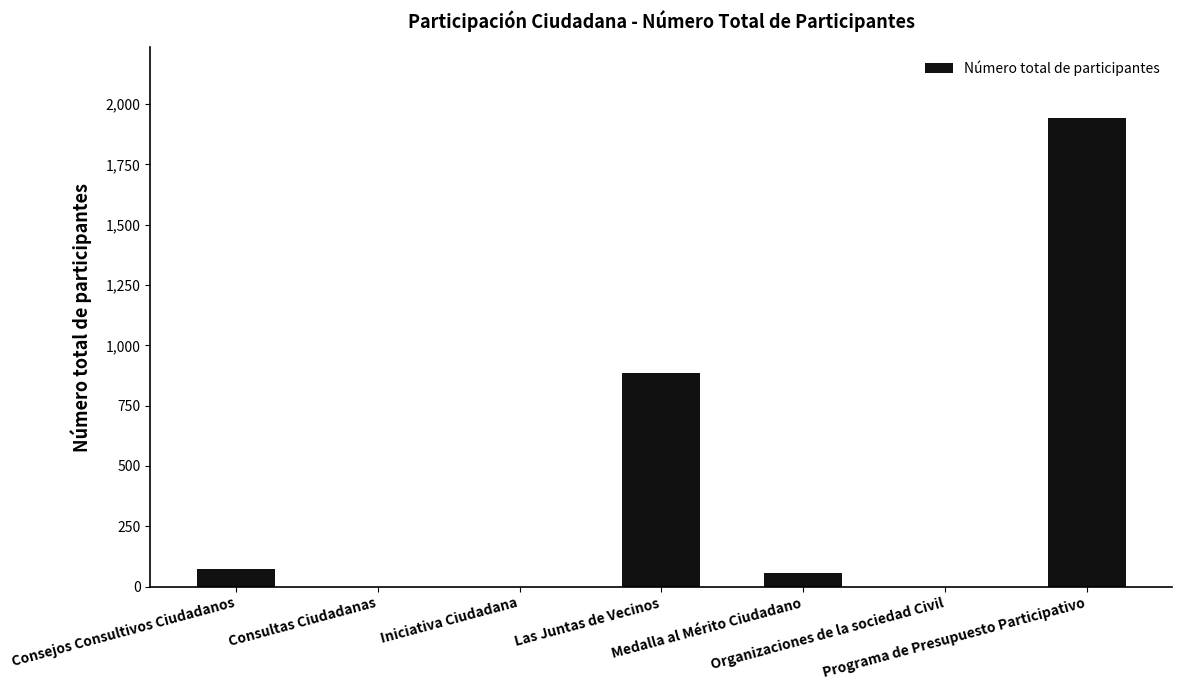

How many categories are shown in the chart?

7